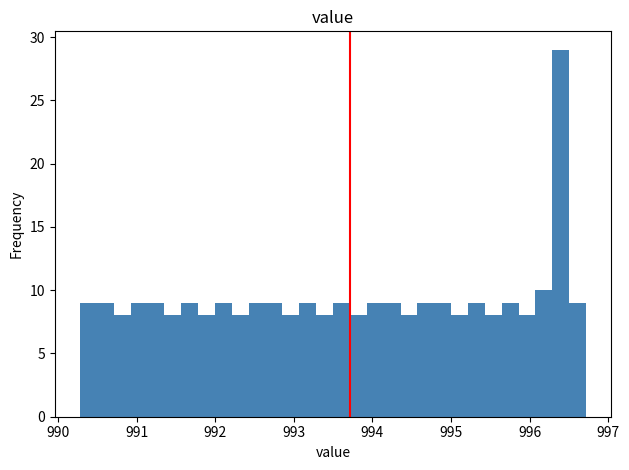

Read against the x-axis, roughly where is the centre of the tallest bar?

996.4